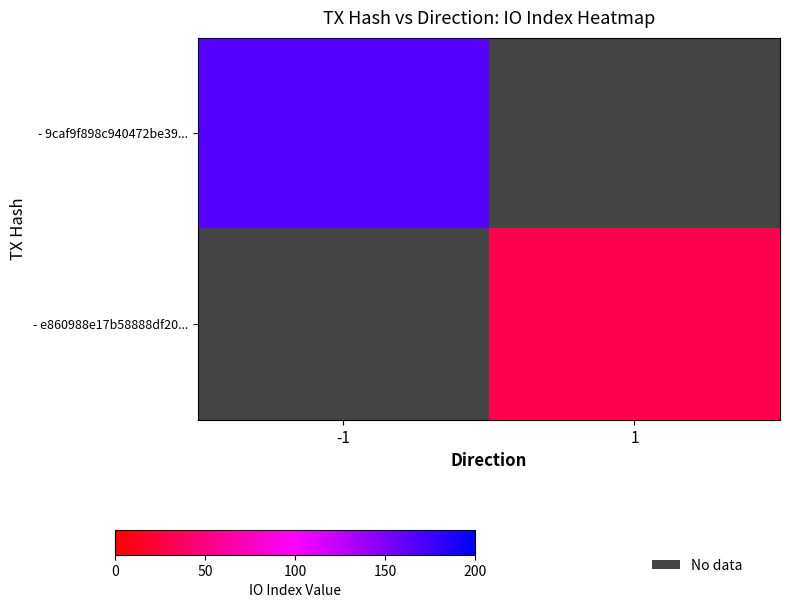

At how many categories does at least one series exceed 60?

1